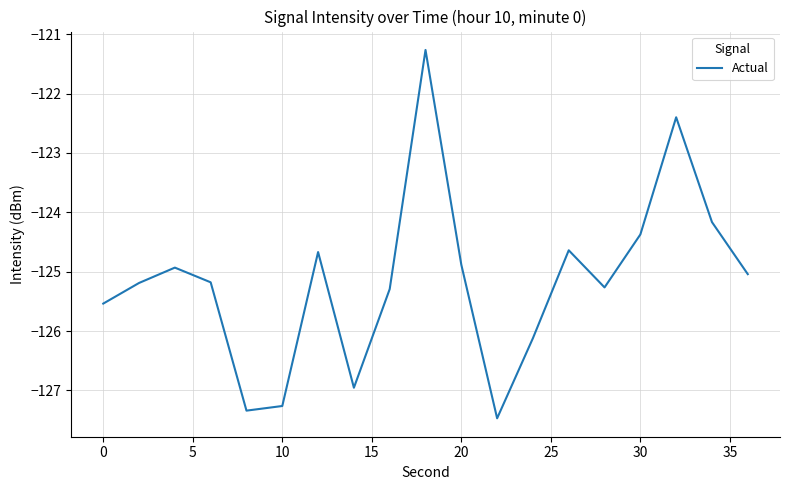

How many lines are shown in the chart?

1